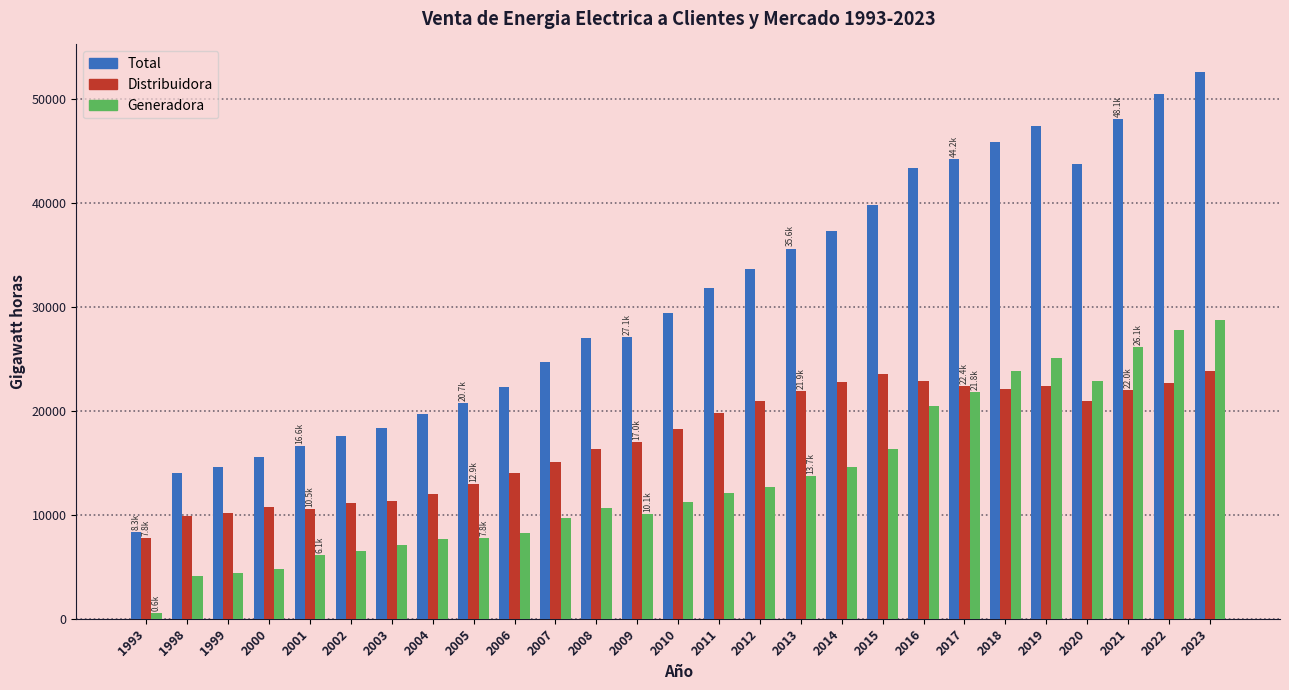

Rank the series by their average value, from highest to lowest.

Total, Distribuidora, Generadora